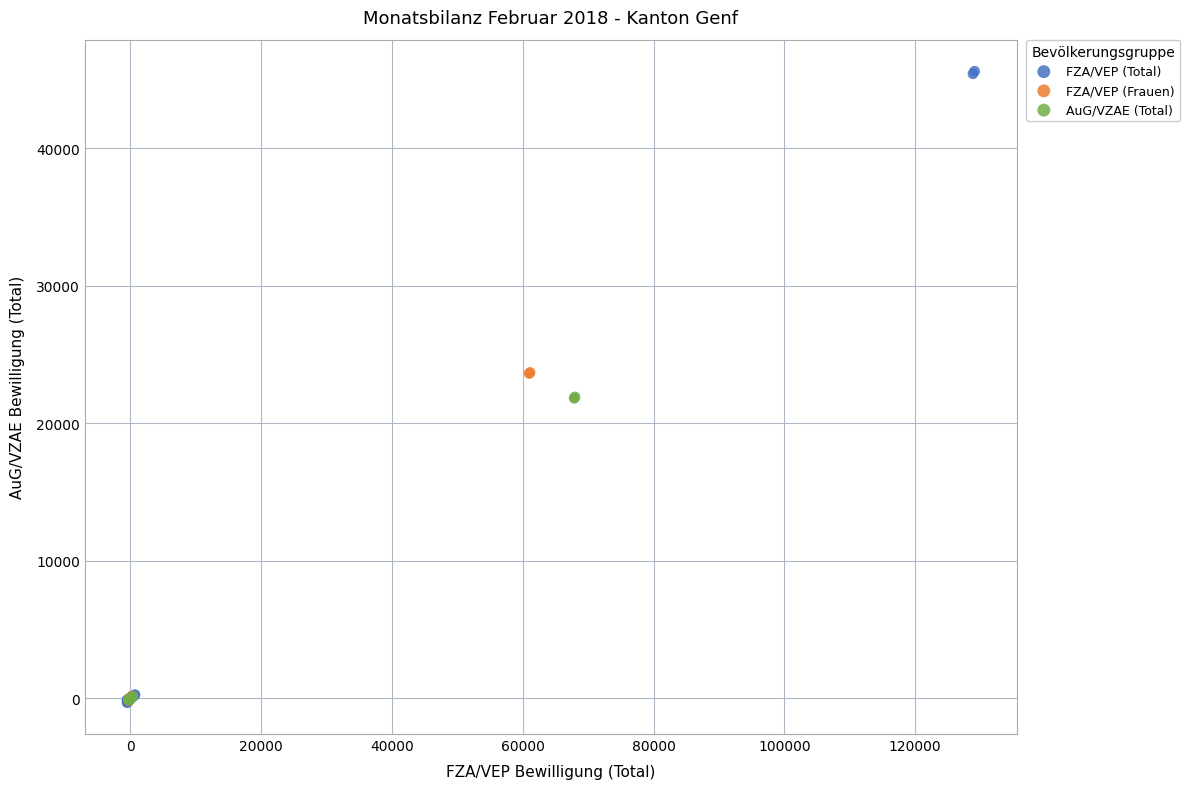

What are all the series names shown in the legend?

FZA/VEP (Total), FZA/VEP (Frauen), AuG/VZAE (Total)